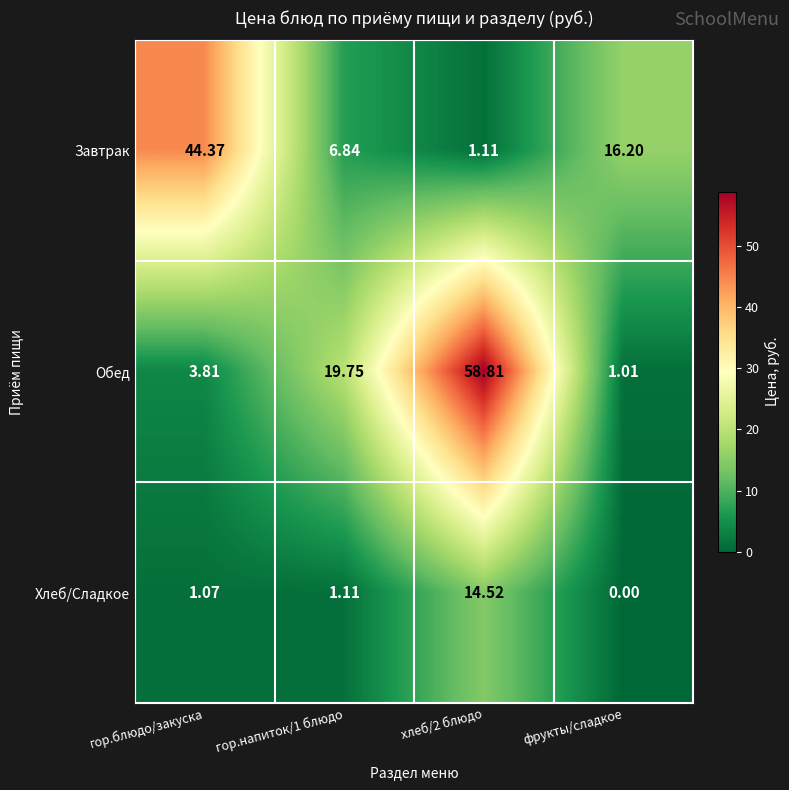

What is the total value across all series at фрукты/сладкое?

17.2